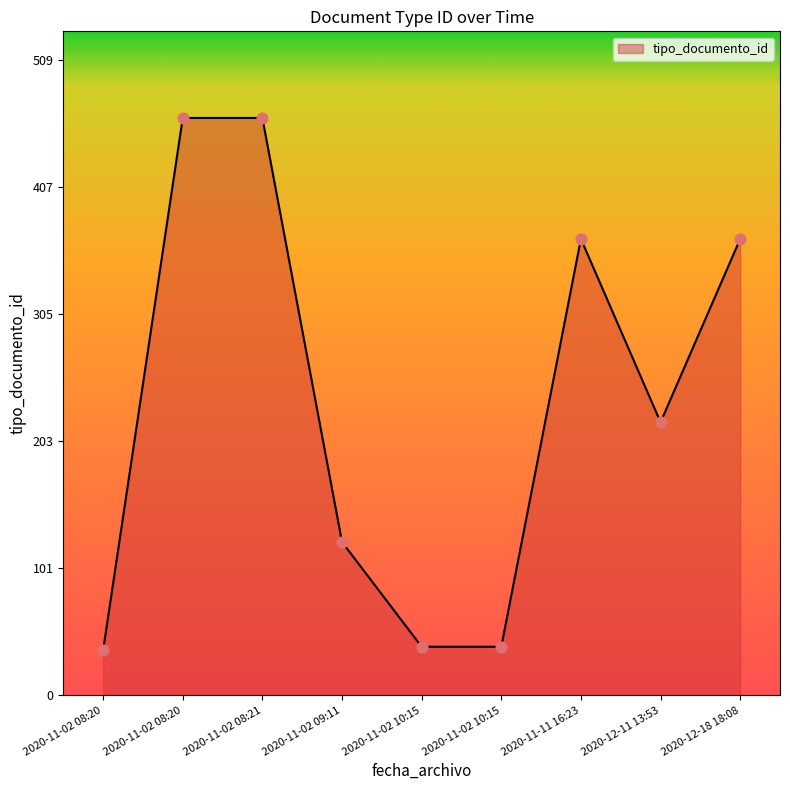

Between 2020-11-11 16:23 and 2020-11-02 09:11, which is larger?

2020-11-11 16:23